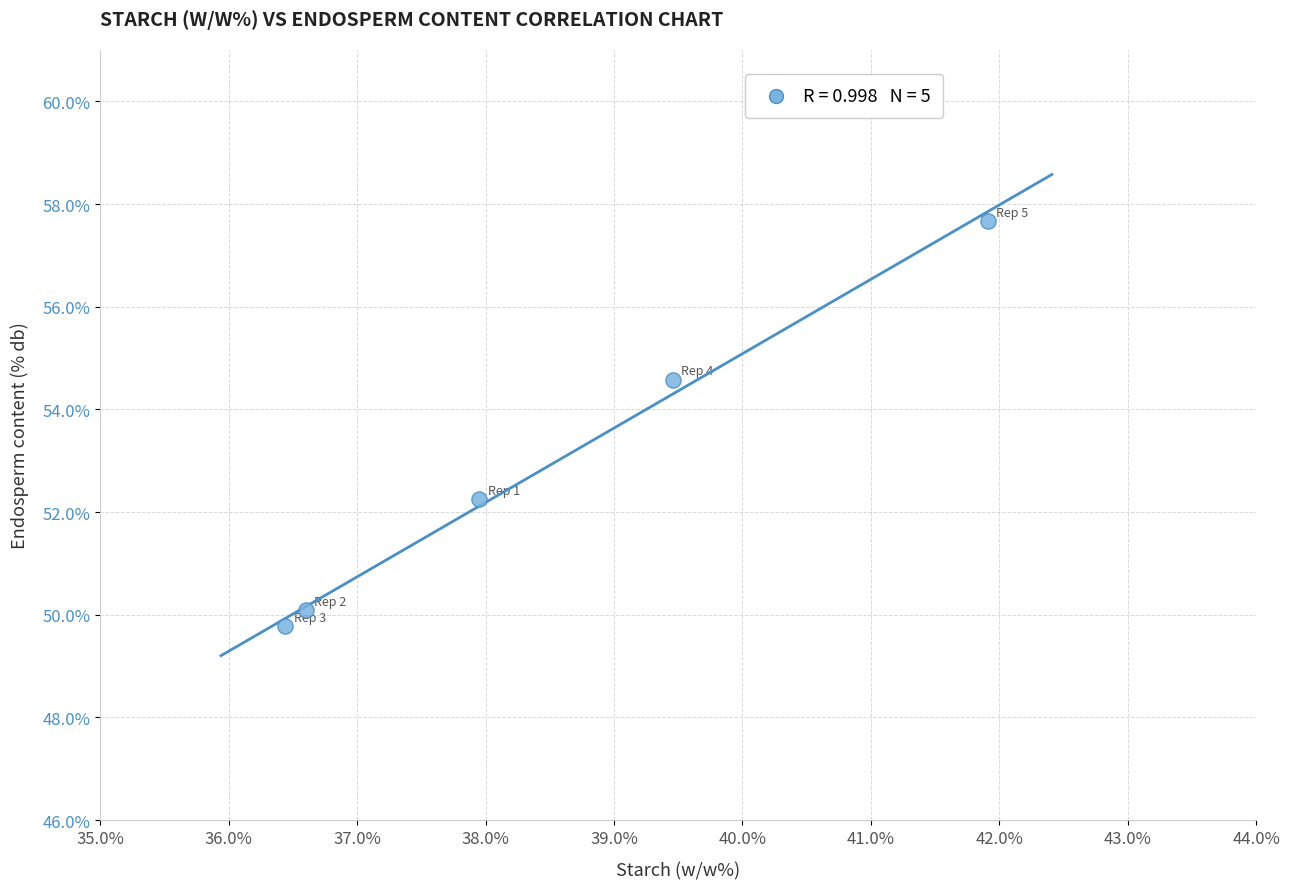

What is the average Y value?

52.9